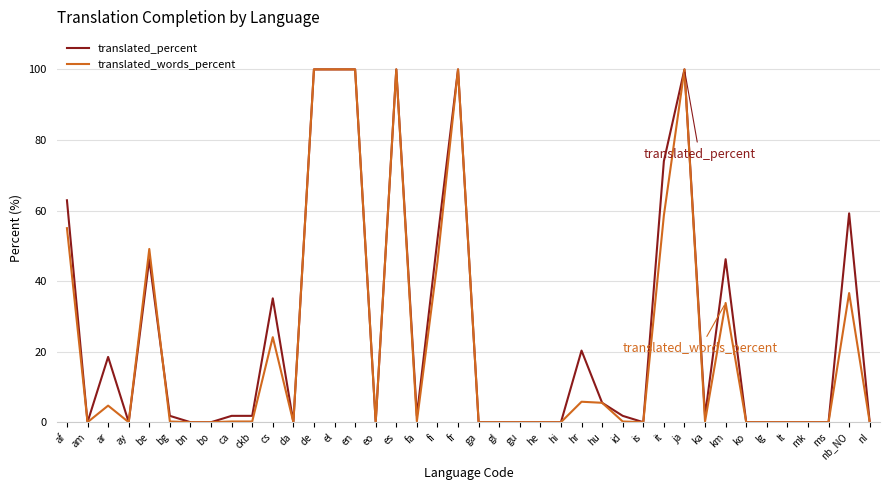

True or false: translated_words_percent and translated_percent cross at least once.

True